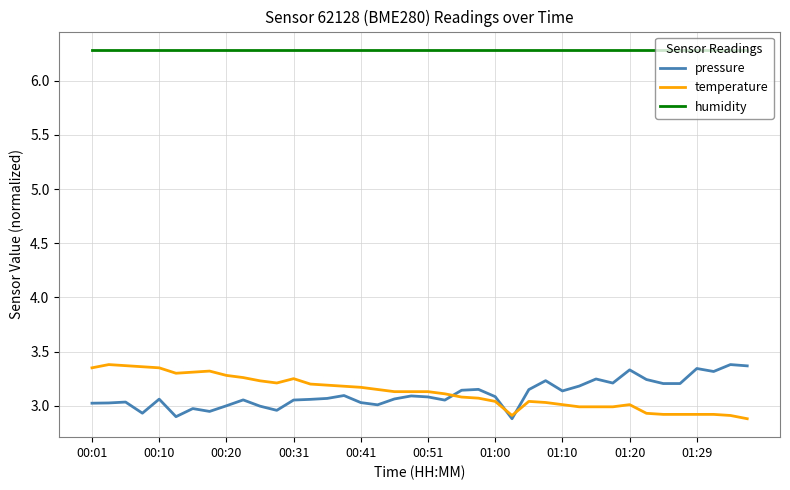

What is the minimum value for humidity?

6.3